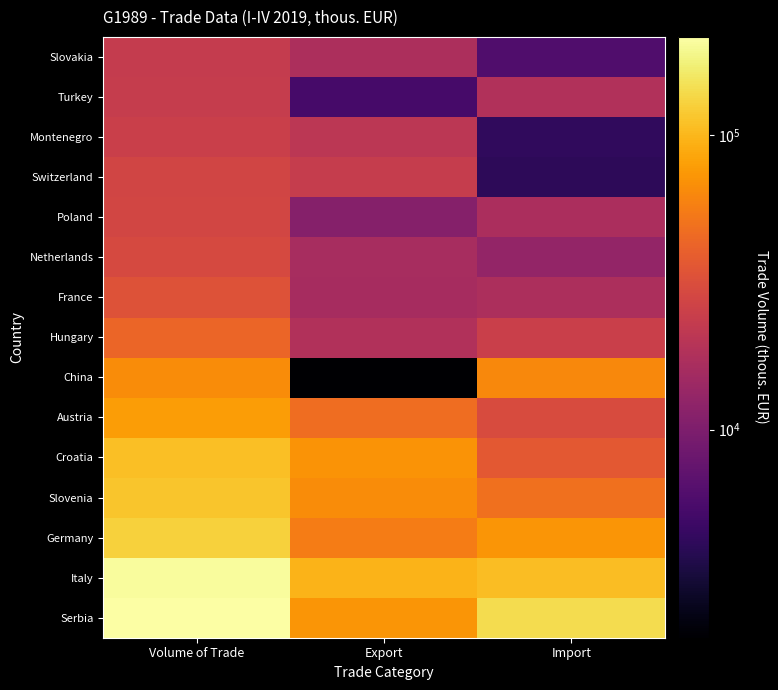

The Italy series shows 107472.7 at Import. True or false?

True